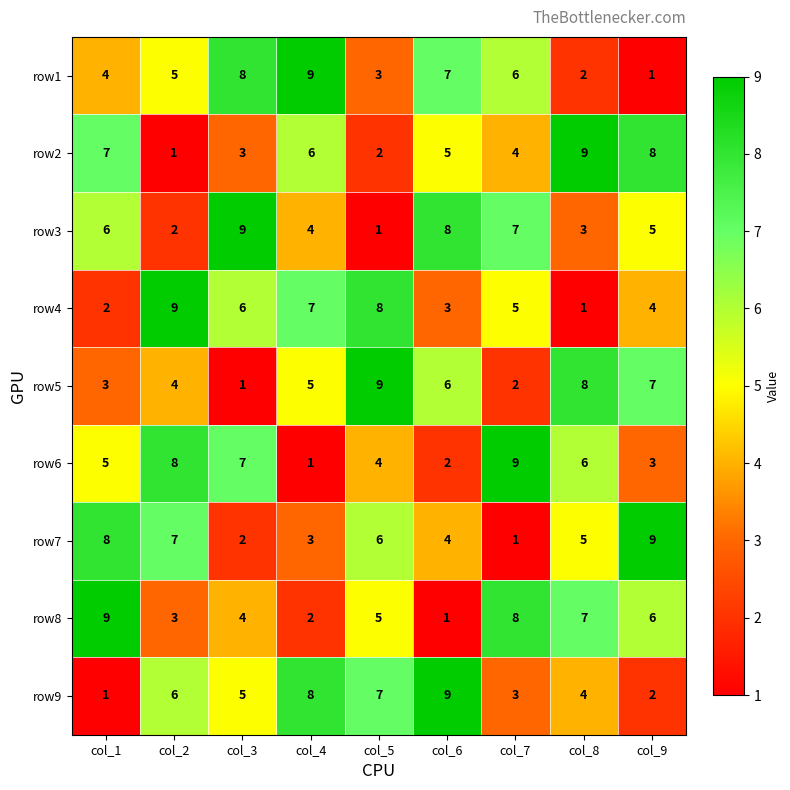

Which category has the lowest value in the row2 series?

col_2